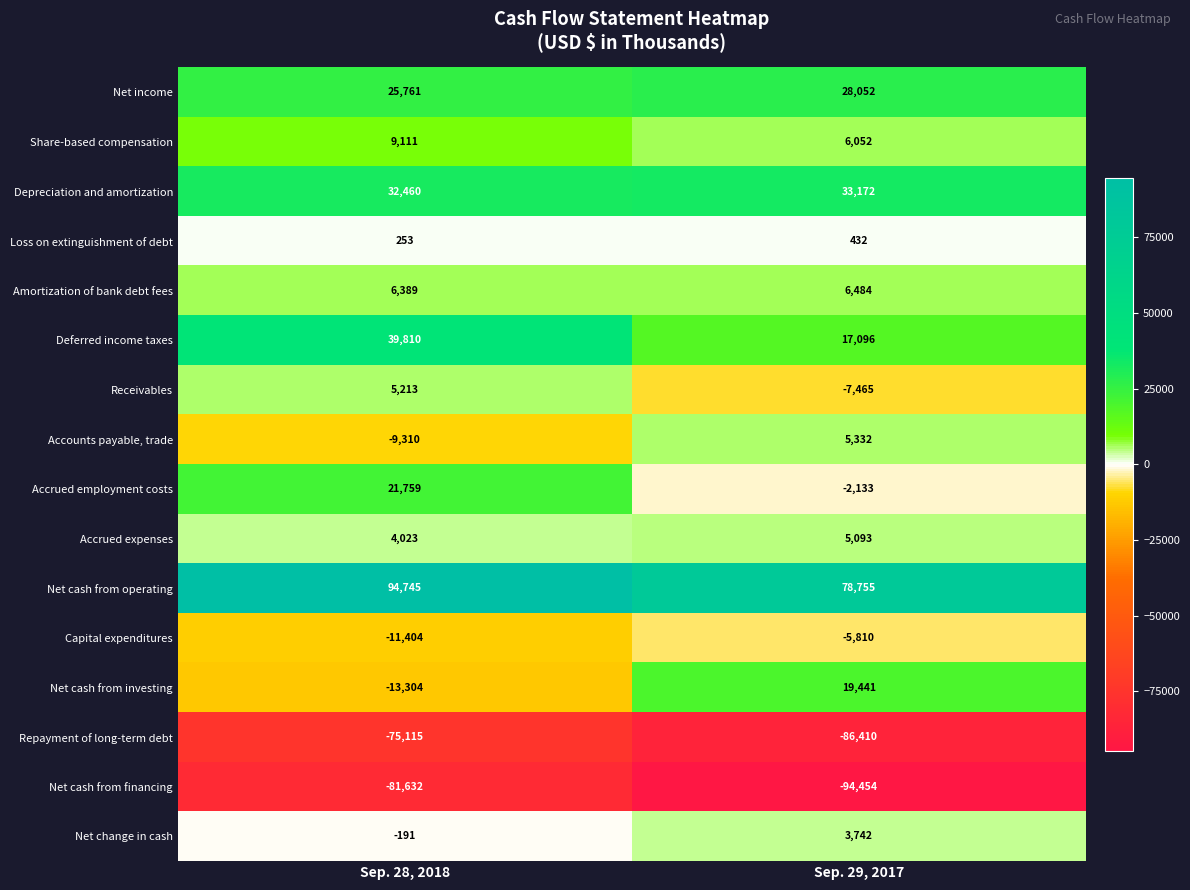

How many distinct data groups are displayed?

16